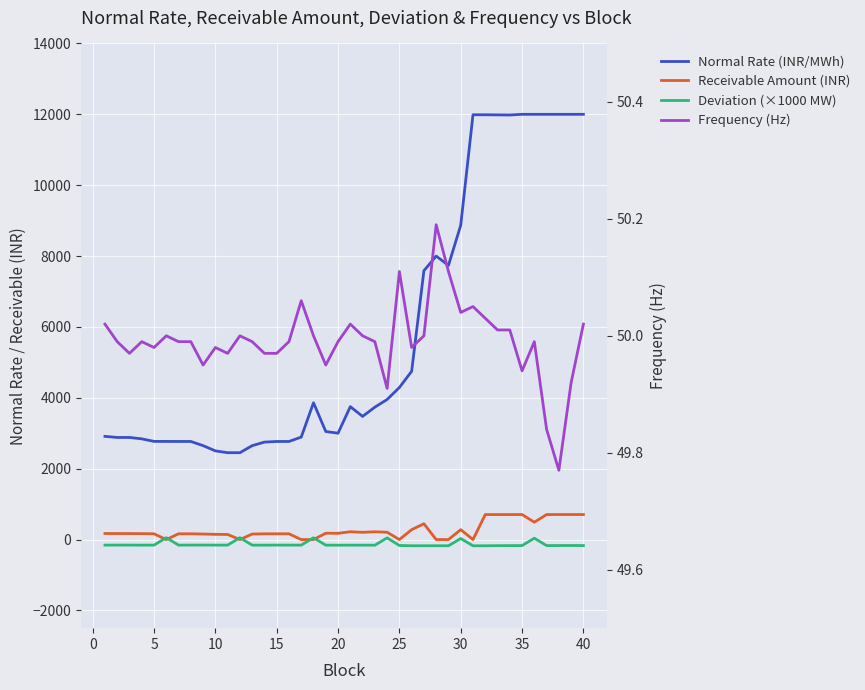

What is the highest value of the Frequency (Hz) series?

50.2